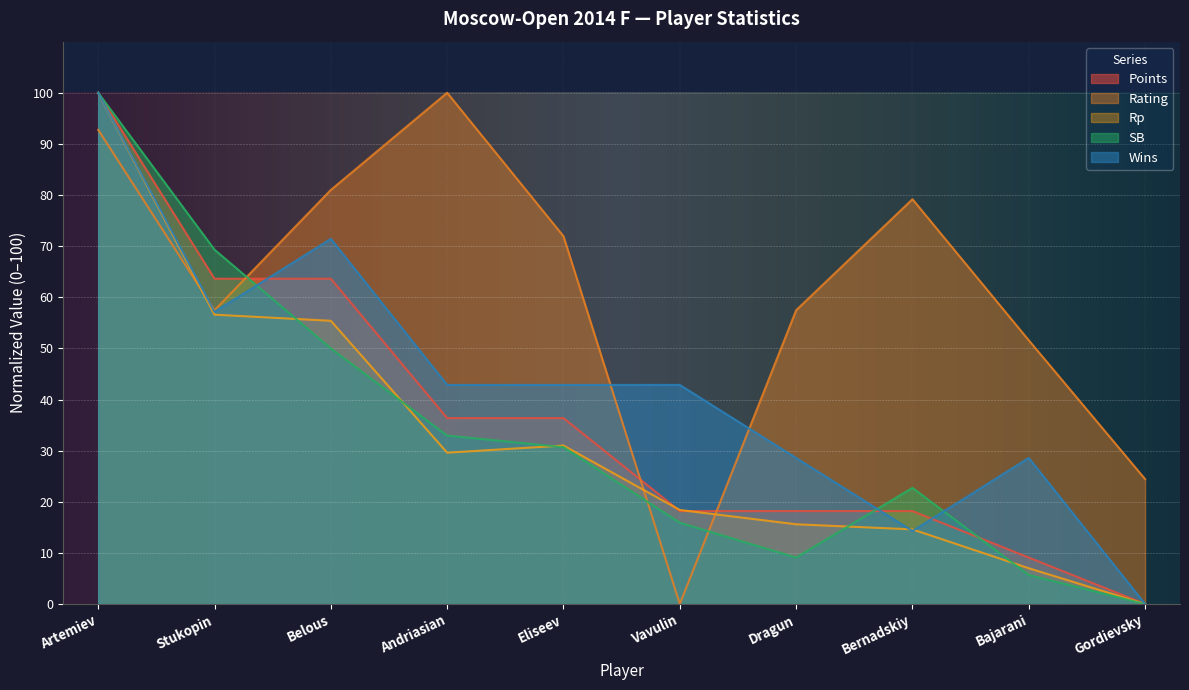

Which series has the largest total across all categories?

Rating